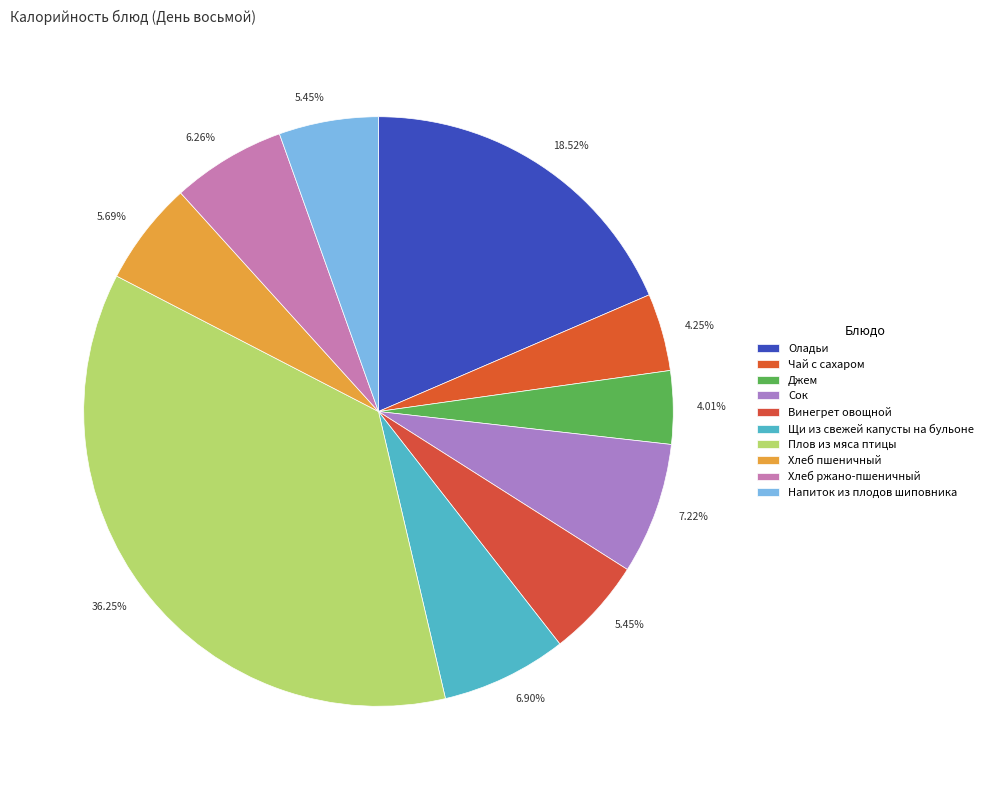

Is the sum of Джем and Плов из мяса птицы greater than half?

No